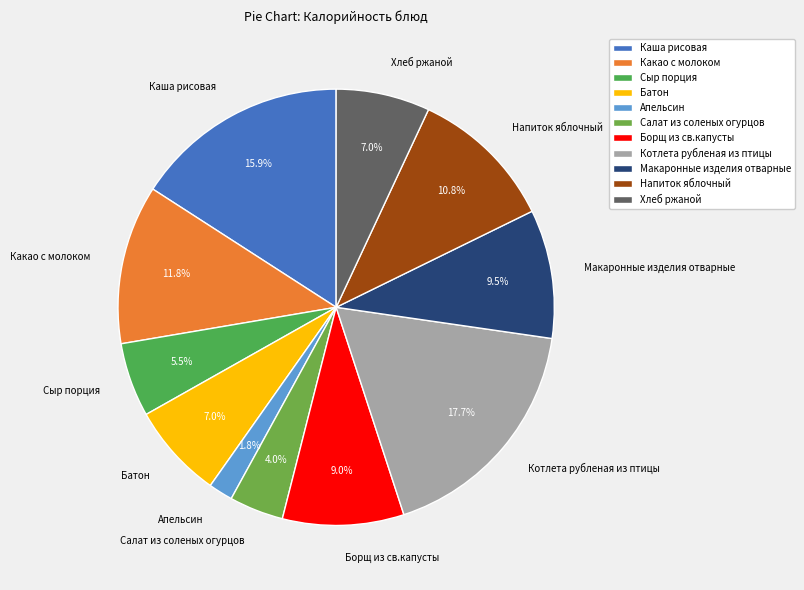

Is Какао с молоком the majority of the pie?

No